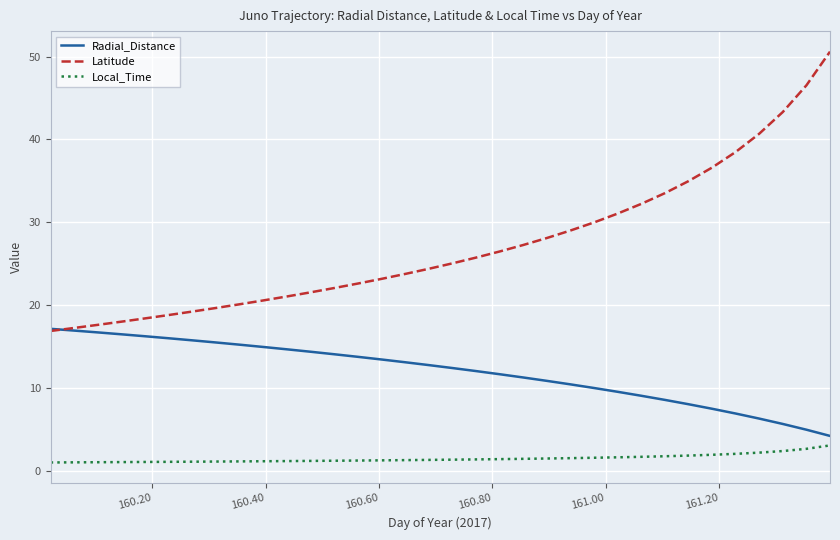

After their last crossing, which series has the higher values: Radial_Distance or Latitude?

Latitude